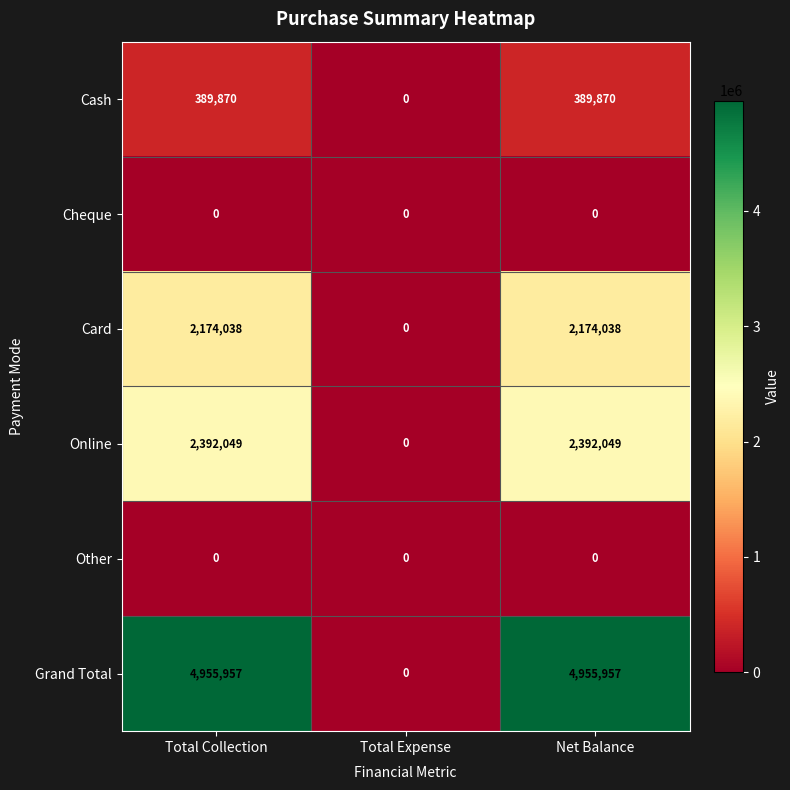

What is the sum of the Card values at Net Balance and Total Expense?

2174038